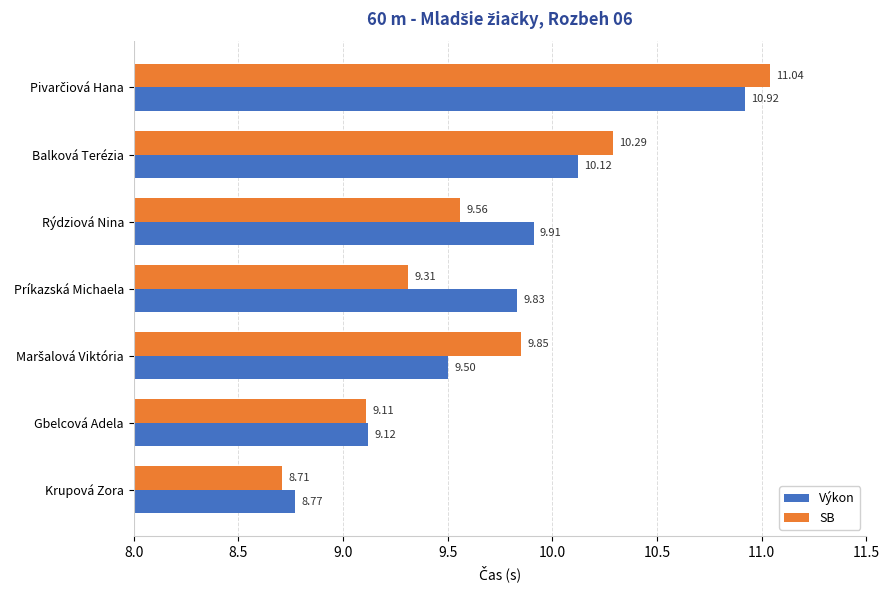

Rank the series by their average value, from highest to lowest.

Výkon, SB